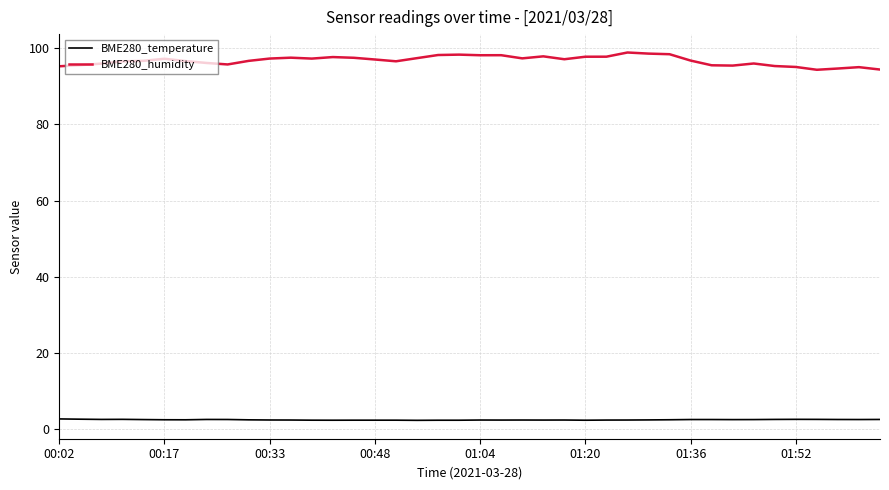

What is the maximum value for BME280_humidity?

98.9